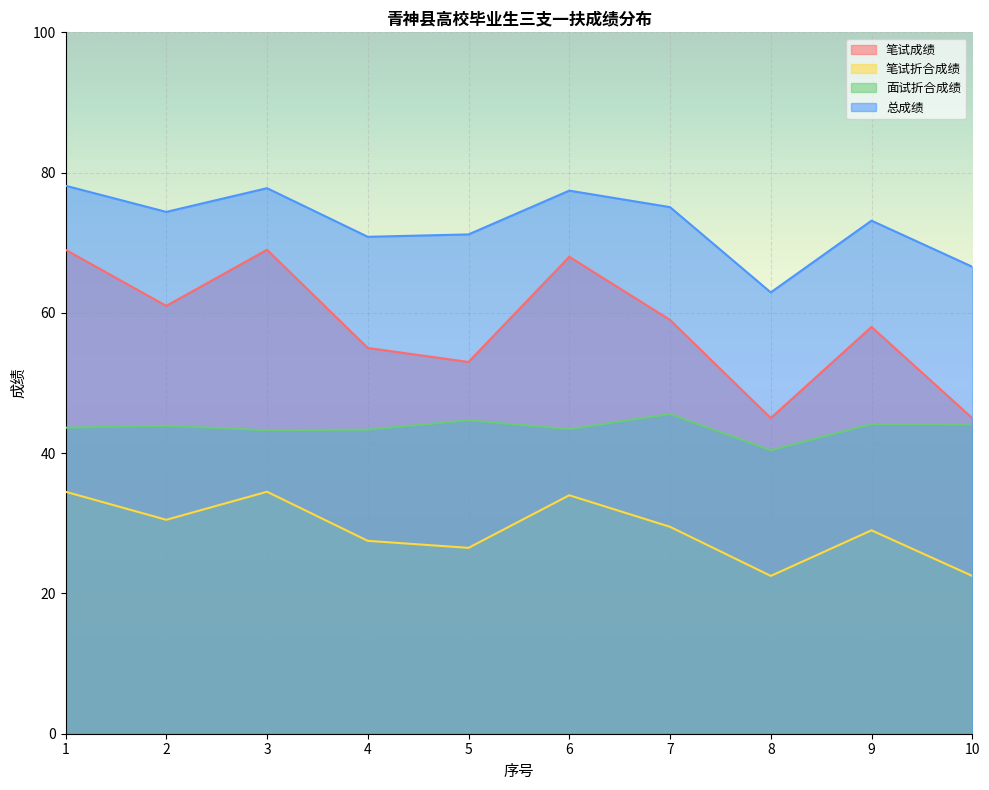

Between 8 and 10, which series saw the biggest shift?

面试折合成绩